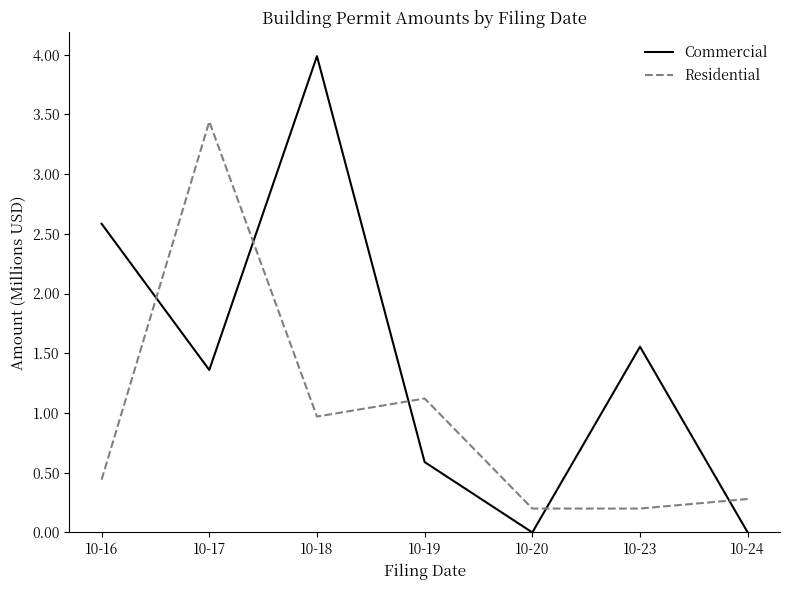

At which label is Residential closest to 1?

10-18